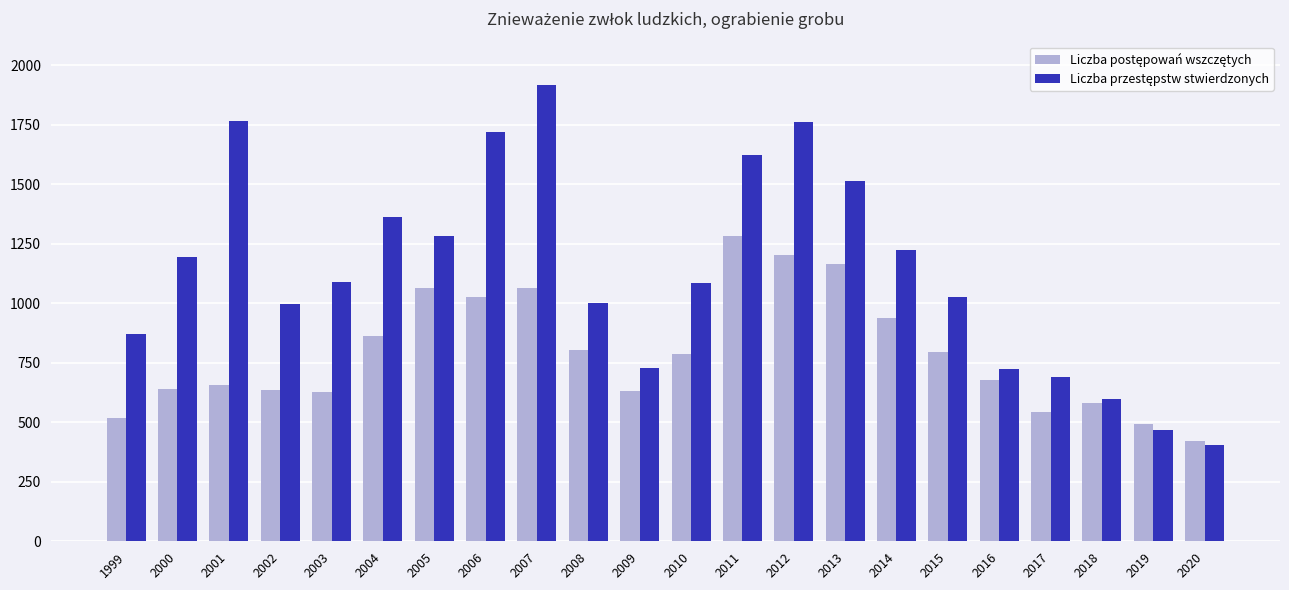

At which category does the chart reach its peak across all series?

2007